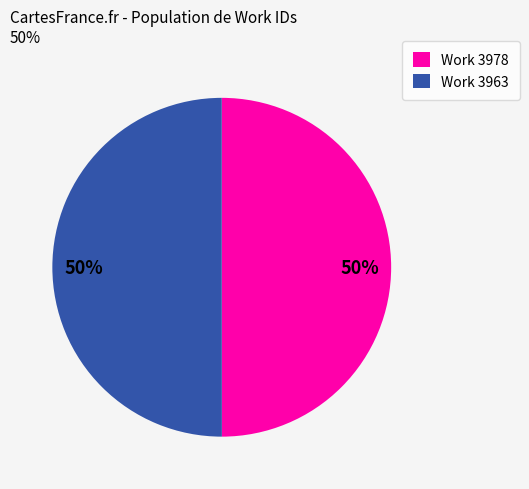

Do Work 3963 and Work 3978 together represent more than half of the pie?

Yes